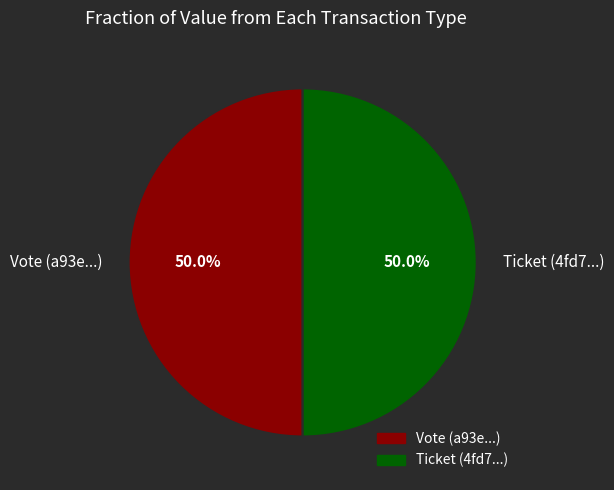

Count the number of slices in the pie.

2